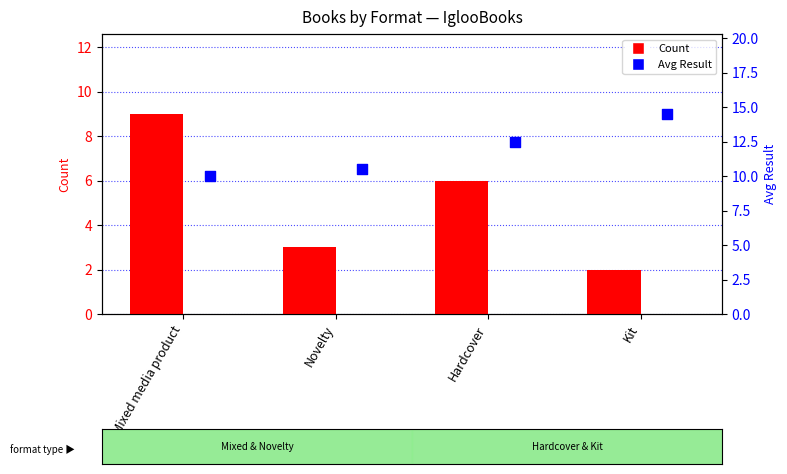

Which series has the largest Y range (max minus min)?

Count